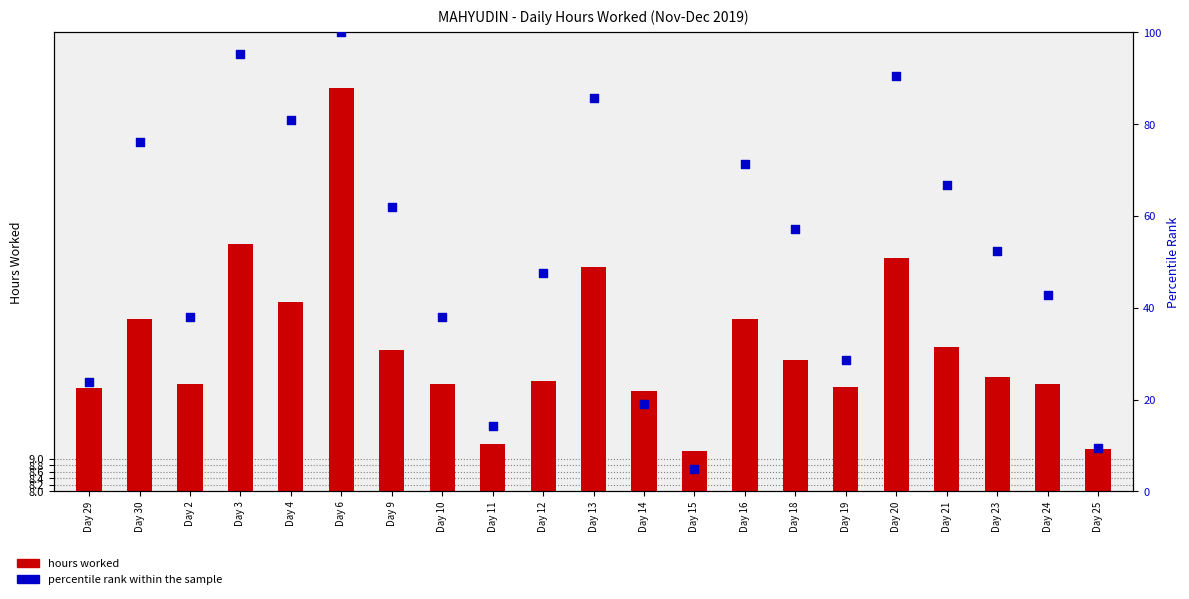

At how many categories does at least one series exceed 28?

16